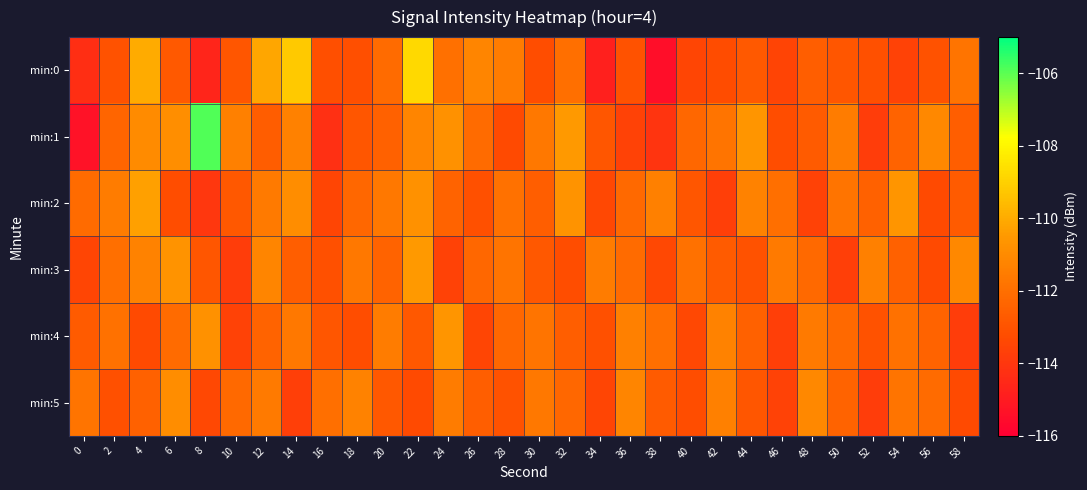

Reading left to right, list all the values displayed in this chart.

min:0: 0=-114.3	2=-113.0	4=-110.0	6=-112.8	8=-114.7	10=-112.9	12=-110.1	14=-109.2	16=-113.2	18=-113.2	20=-112.1	22=-108.8	24=-111.9	26=-111.2	28=-111.5	30=-113.2	32=-112.0	34=-114.8	36=-113.0	38=-115.5	40=-113.5	42=-113.2	44=-112.8	46=-113.5	48=-112.6	50=-112.9	52=-113.1	54=-113.6	56=-113.0	58=-111.8
min:1: 0=-115.3	2=-112.3	4=-111.0	6=-110.9	8=-105.9	10=-111.4	12=-112.6	14=-111.4	16=-114.2	18=-112.9	20=-112.5	22=-111.2	24=-110.8	26=-112.1	28=-113.3	30=-111.7	32=-110.5	34=-112.9	36=-113.6	38=-114.1	40=-112.3	42=-111.8	44=-110.6	46=-113.2	48=-112.7	50=-111.5	52=-113.8	54=-112.4	56=-111.1	58=-112.6
min:2: 0=-112.1	2=-111.5	4=-110.3	6=-113.2	8=-114.0	10=-112.8	12=-111.6	14=-110.9	16=-113.5	18=-112.3	20=-111.7	22=-110.8	24=-112.4	26=-113.1	28=-111.9	30=-112.6	32=-110.7	34=-113.4	36=-112.2	38=-111.4	40=-112.9	42=-113.7	44=-111.3	46=-112.0	48=-113.6	50=-111.8	52=-112.5	54=-110.6	56=-113.3	58=-112.7
min:3: 0=-113.5	2=-112.0	4=-111.3	6=-110.7	8=-112.9	10=-113.8	12=-111.2	14=-112.6	16=-113.1	18=-111.7	20=-112.4	22=-110.5	24=-113.6	26=-112.3	28=-111.8	30=-112.8	32=-113.2	34=-111.5	36=-112.1	38=-113.4	40=-111.9	42=-112.7	44=-113.0	46=-111.6	48=-112.2	50=-113.7	52=-111.4	54=-112.5	56=-113.3	58=-111.1
min:4: 0=-112.7	2=-111.9	4=-113.3	6=-112.1	8=-110.8	10=-113.6	12=-112.4	14=-111.7	16=-112.9	18=-113.2	20=-111.5	22=-112.8	24=-110.6	26=-113.5	28=-112.3	30=-111.8	32=-112.6	34=-113.1	36=-111.4	38=-112.0	40=-113.4	42=-111.3	44=-112.5	46=-113.7	48=-111.6	50=-112.2	52=-113.0	54=-111.9	56=-112.4	58=-113.8
min:5: 0=-111.8	2=-113.1	4=-112.5	6=-110.9	8=-113.4	10=-112.2	12=-111.6	14=-113.7	16=-112.0	18=-111.3	20=-112.8	22=-113.3	24=-111.5	26=-112.6	28=-113.0	30=-111.7	32=-112.3	34=-113.5	36=-111.2	38=-112.7	40=-113.2	42=-111.4	44=-112.9	46=-113.6	48=-111.1	50=-112.4	52=-113.8	54=-111.8	56=-112.1	58=-113.3